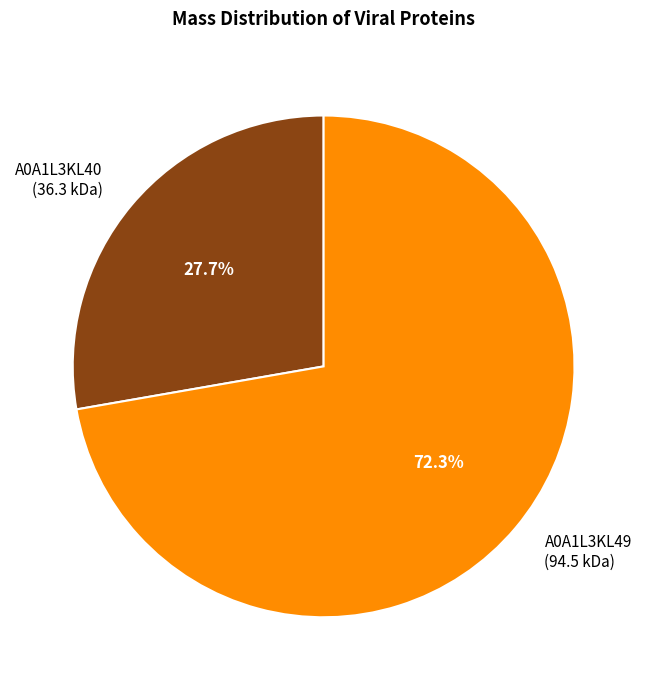

What portion of the pie excludes A0A1L3KL49 (94.5 kDa)?

27.7%